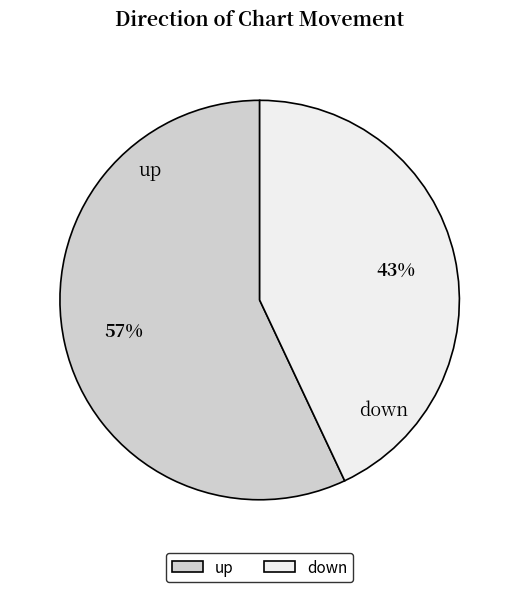

Which category accounts for the majority?

up